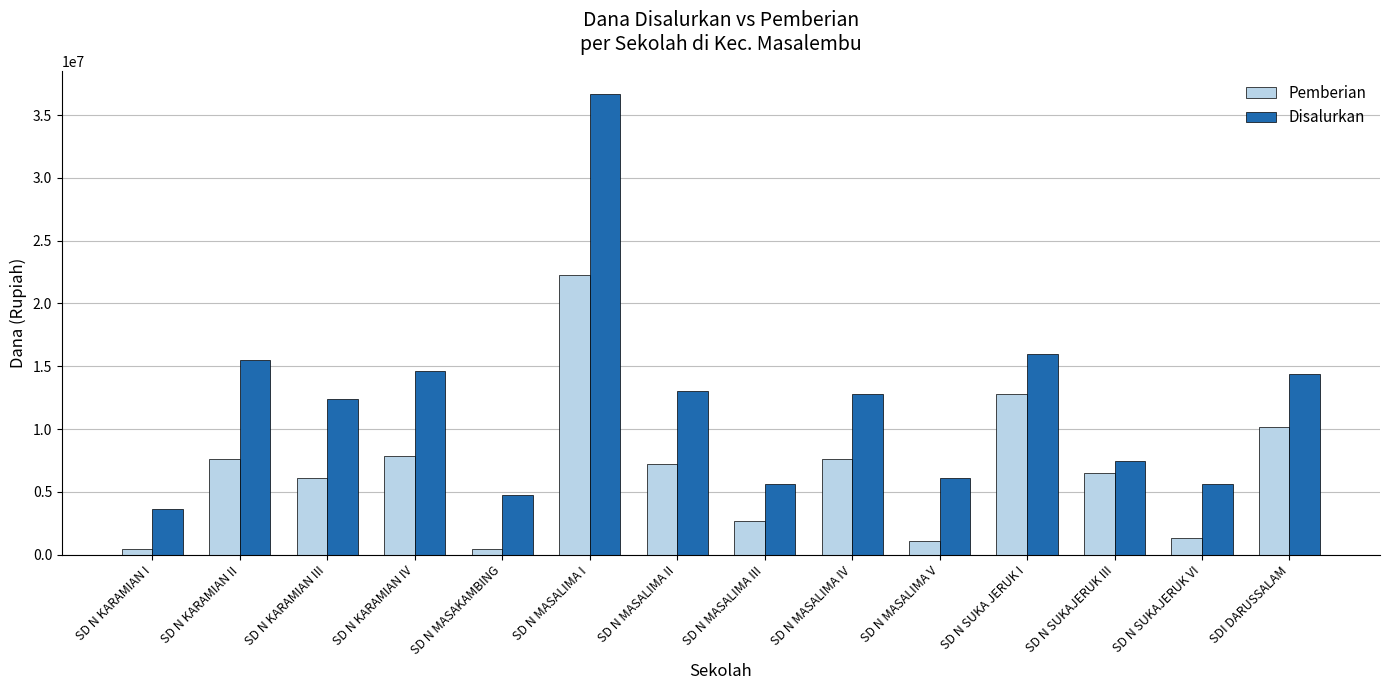

Is it true that Disalurkan equals 24672250 at SD N KARAMIAN II?

False